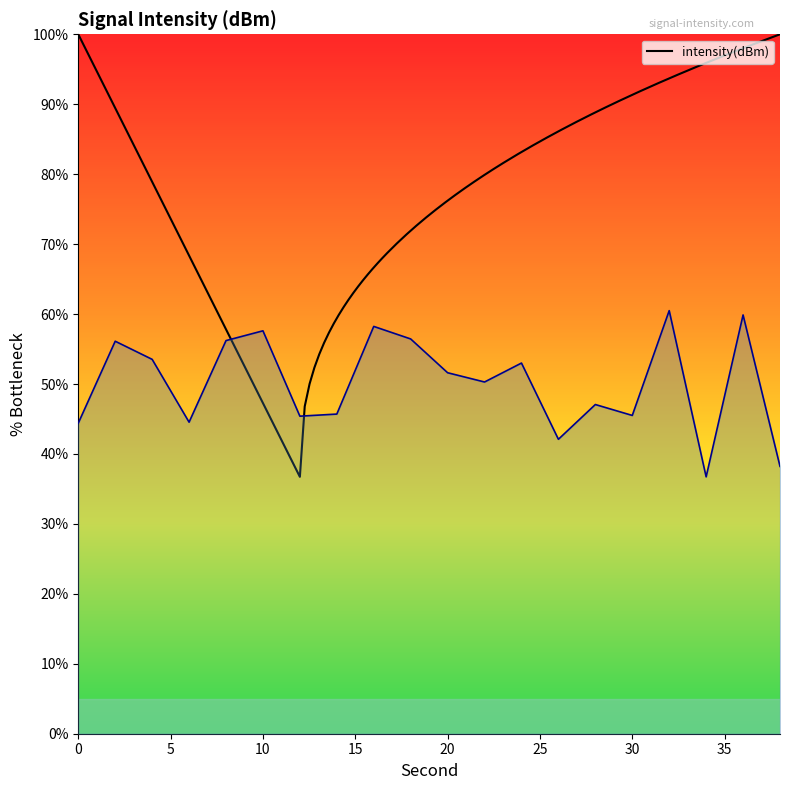

Which has a higher value, 6 or 0?

6